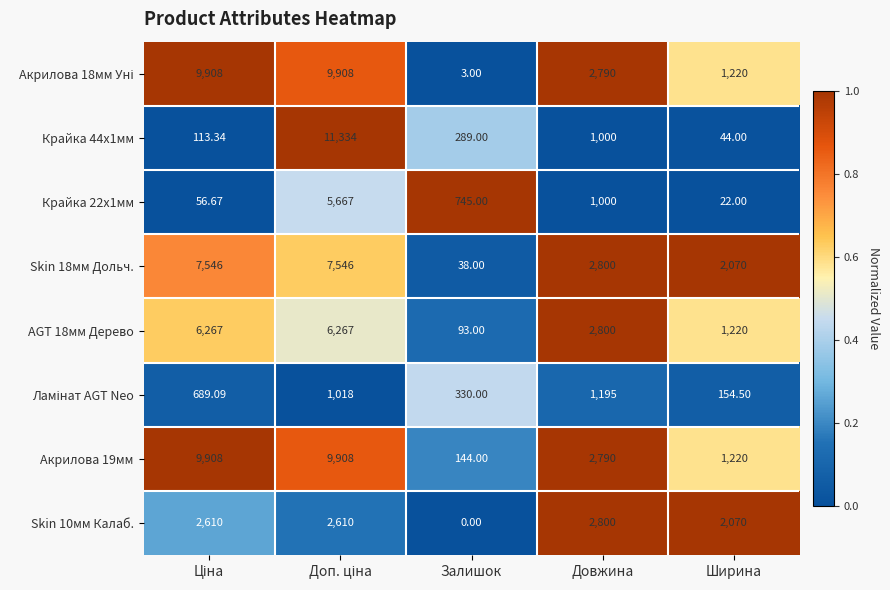

At which category does the chart reach its minimum across all series?

Залишок